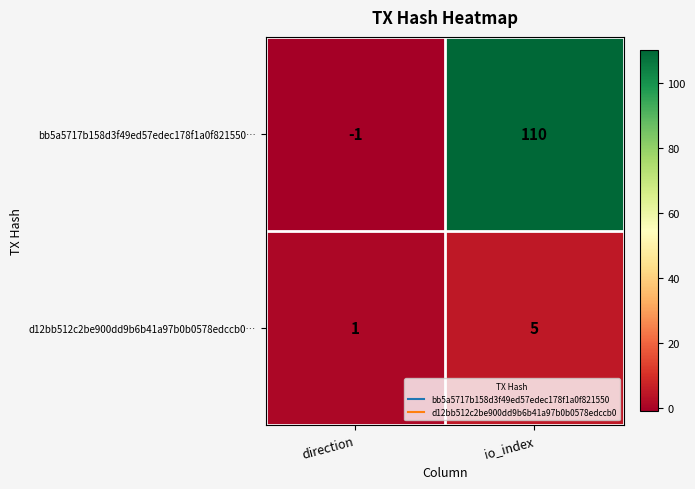

Reading left to right, what are all the values shown in this chart?

bb5a5717b158d3f49ed57edec178f1a0f821550…: -1	110
d12bb512c2be900dd9b6b41a97b0b0578edccb0…: 1	5